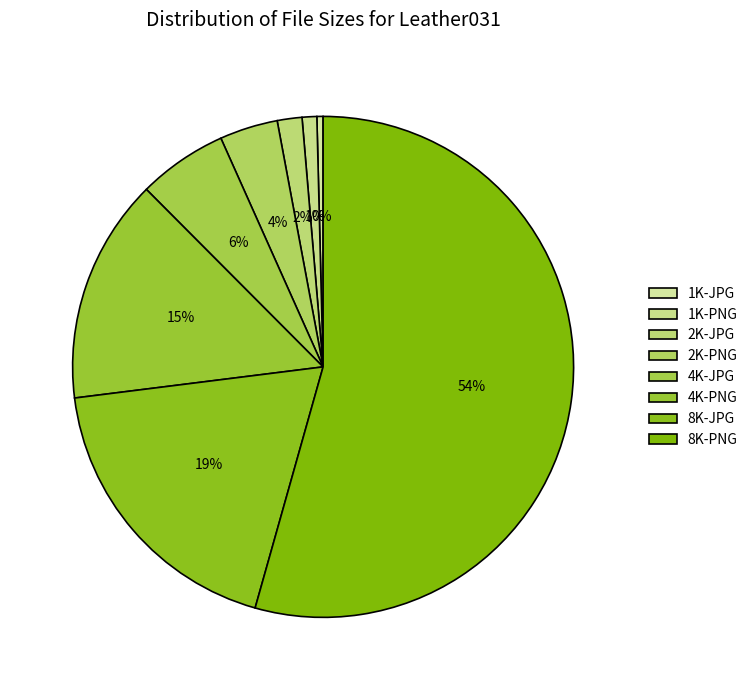

To the nearest percent, what is the average slice percentage?

12%